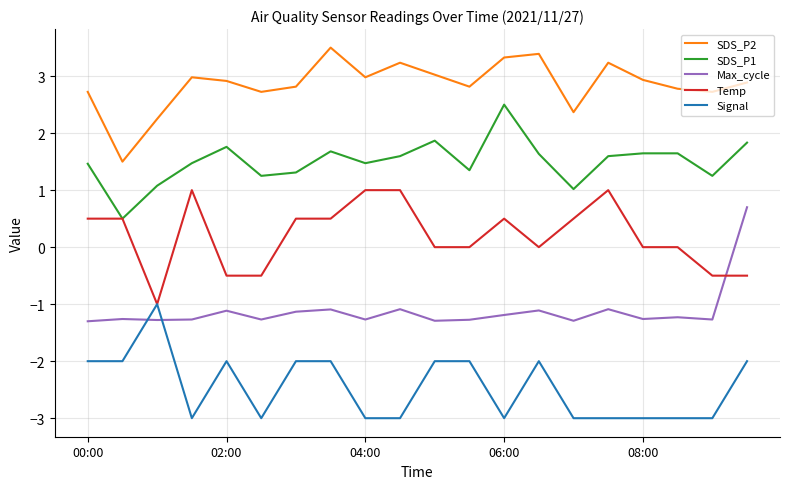

How many times do Max_cycle and Signal cross each other?

2